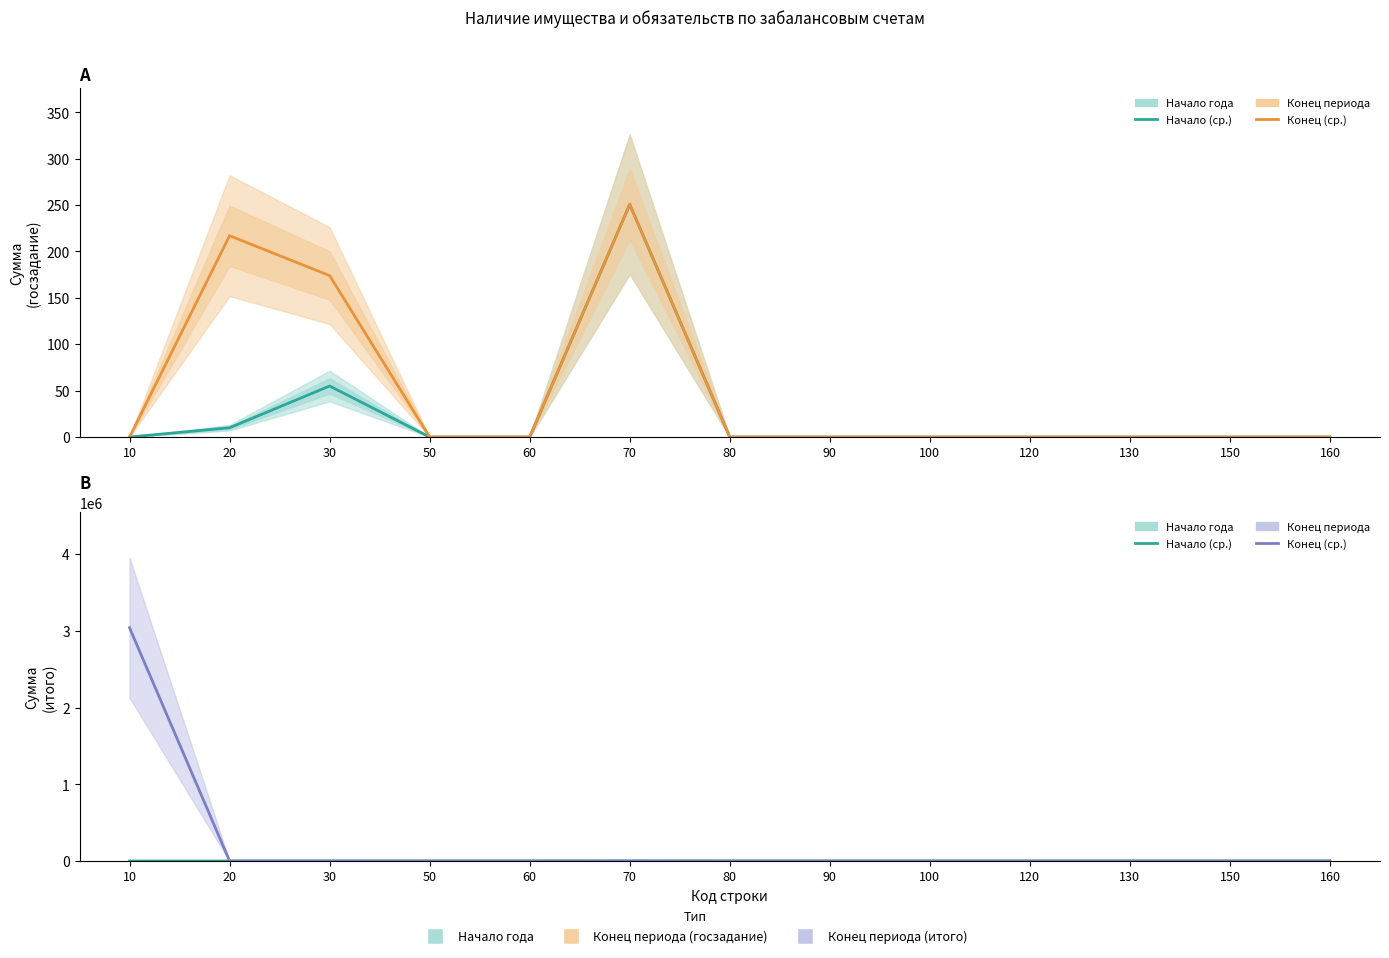

Reading left to right, transcribe all the data shown in this chart.

Начало года (госзадание): 10=0.0	20=10.0	30=55.0	50=0.0	60=0.0	70=250.8	80=0.0	90=0.0	100=0.0	120=0.0	130=0.0	150=0.0	160=0.0
Конец периода (госзадание): 10=0.0	20=217.0	30=174.0	50=0.0	60=0.0	70=250.8	80=0.0	90=0.0	100=0.0	120=0.0	130=0.0	150=0.0	160=0.0
Начало года (итого): 10=0.0	20=11.0	30=55.0	50=0.0	60=0.0	70=250.8	80=0.0	90=0.0	100=0.0	120=0.0	130=0.0	150=0.0	160=0.0
Конец периода (итого): 10=3041636.1	20=218.0	30=174.0	50=0.0	60=0.0	70=250.8	80=0.0	90=0.0	100=0.0	120=0.0	130=0.0	150=0.0	160=0.0